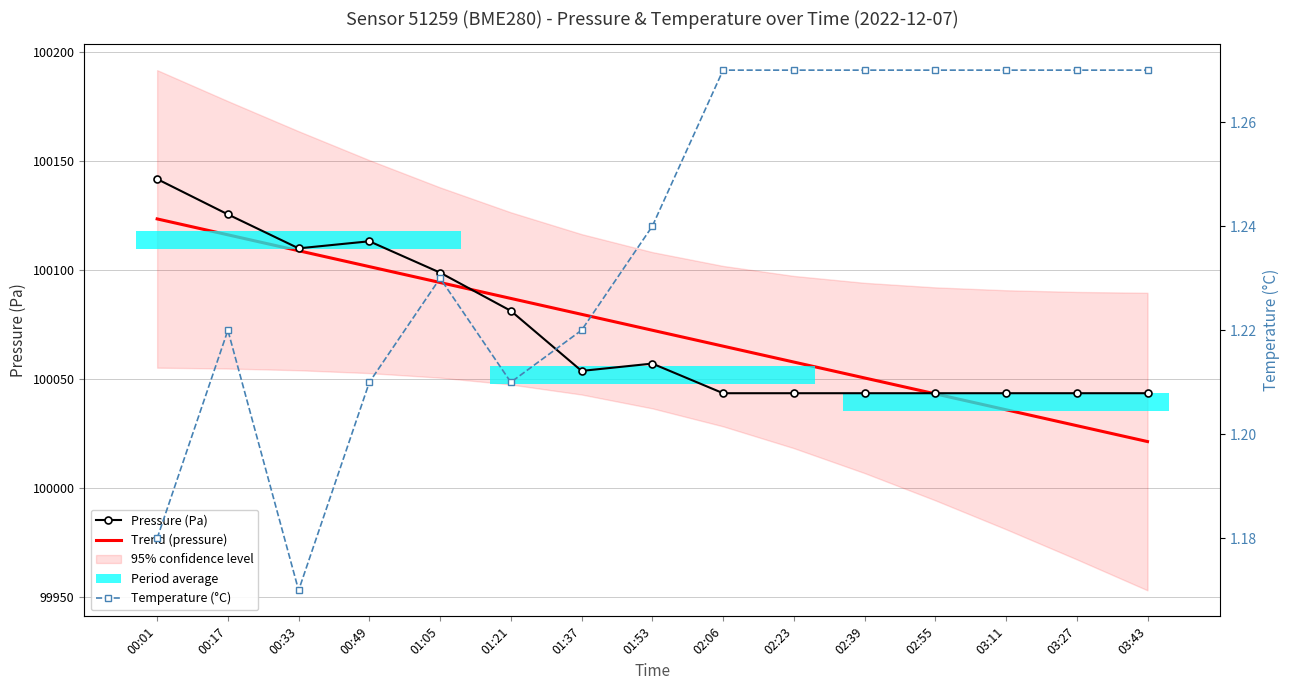

True or false: Temperature (°C) and Trend (pressure) cross at least once.

False